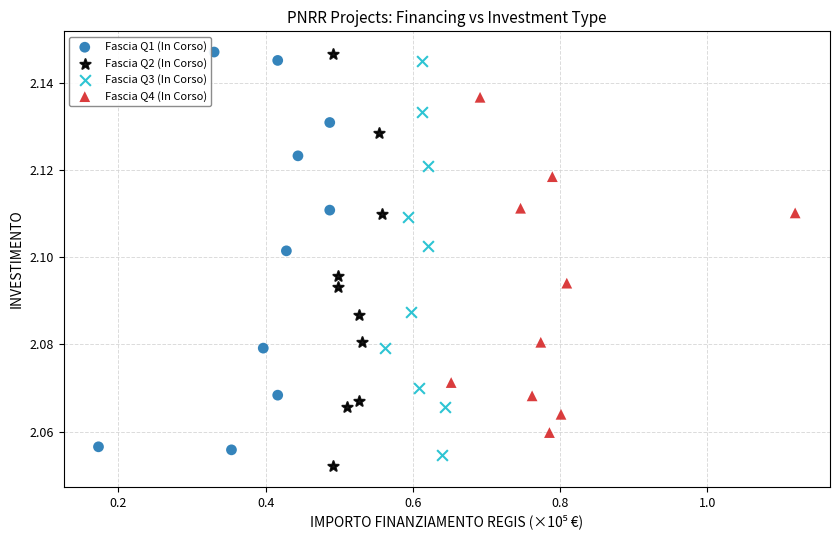

Which series has the largest Y range (max minus min)?

Fascia Q2 (In Corso)